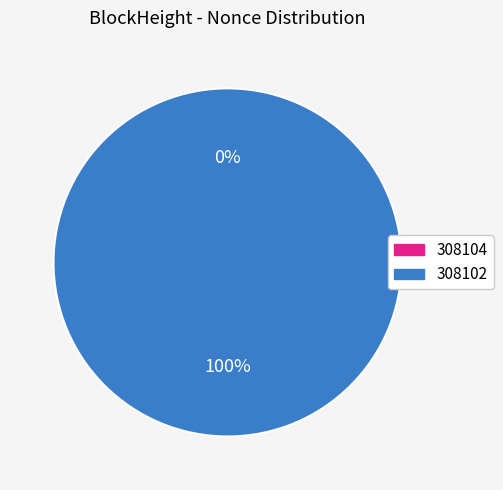

Which has a higher value, 308104 or 308102?

308102